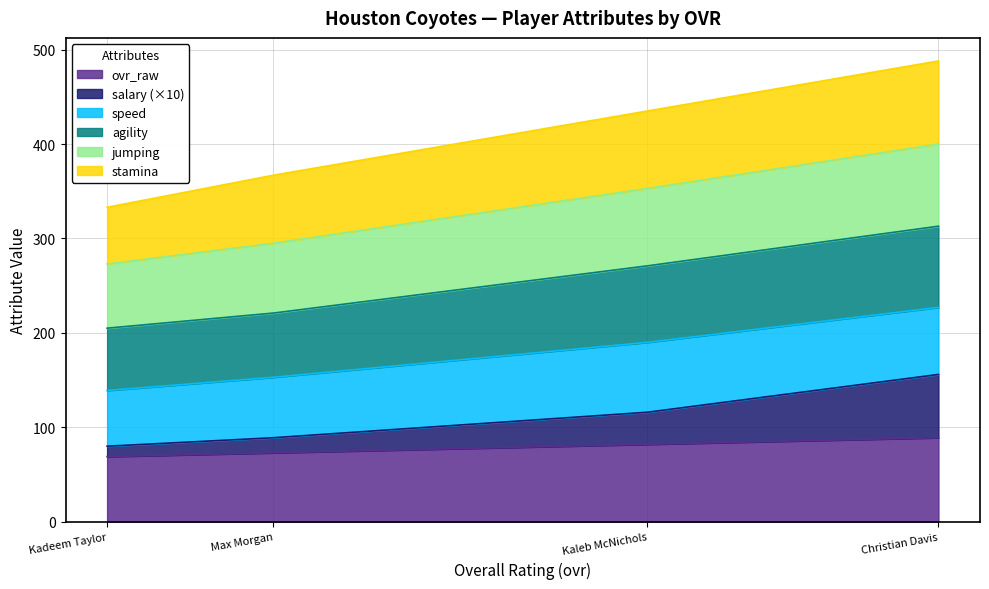

Does the chart have visible grid lines?

Yes